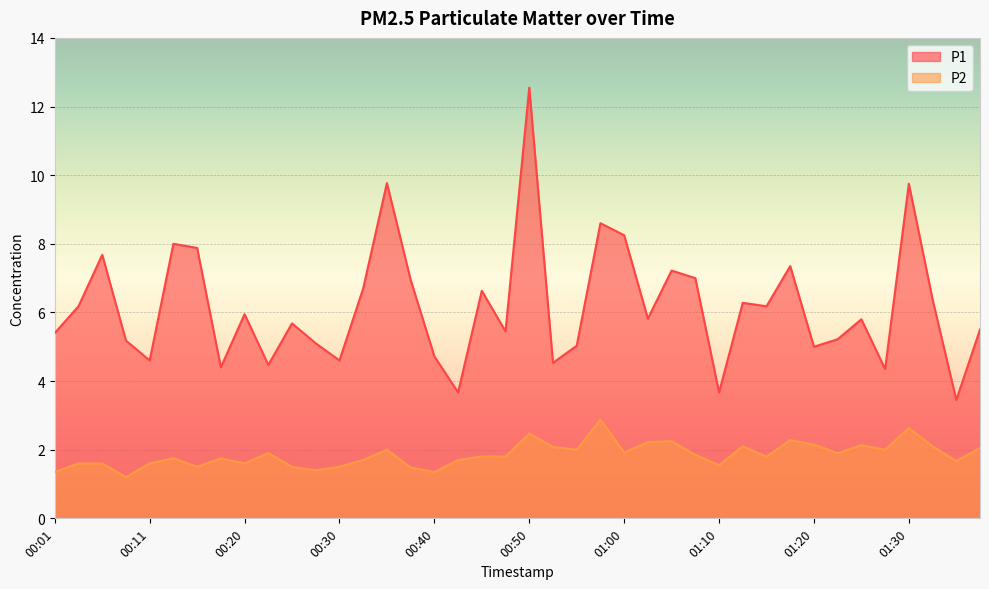

Reading right to left, what are all the values shown in this chart?

P1: 5.5	3.5	6.4	9.8	4.3	5.8	5.2	5.0	7.3	6.2	6.3	3.7	7.0	7.2	5.8	8.2	8.6	5.0	4.5	12.6	5.5	6.6	3.7	4.7	7.0	9.8	6.7	4.6	5.1	5.7	4.5	6.0	4.4	7.9	8.0	4.6	5.2	7.7	6.2	5.4
P2: 2.0	1.7	2.1	2.6	2.0	2.1	1.9	2.1	2.3	1.8	2.1	1.6	1.9	2.2	2.2	1.9	2.9	2.0	2.1	2.5	1.8	1.8	1.7	1.4	1.5	2.0	1.7	1.5	1.4	1.5	1.9	1.6	1.8	1.5	1.8	1.6	1.2	1.6	1.6	1.4